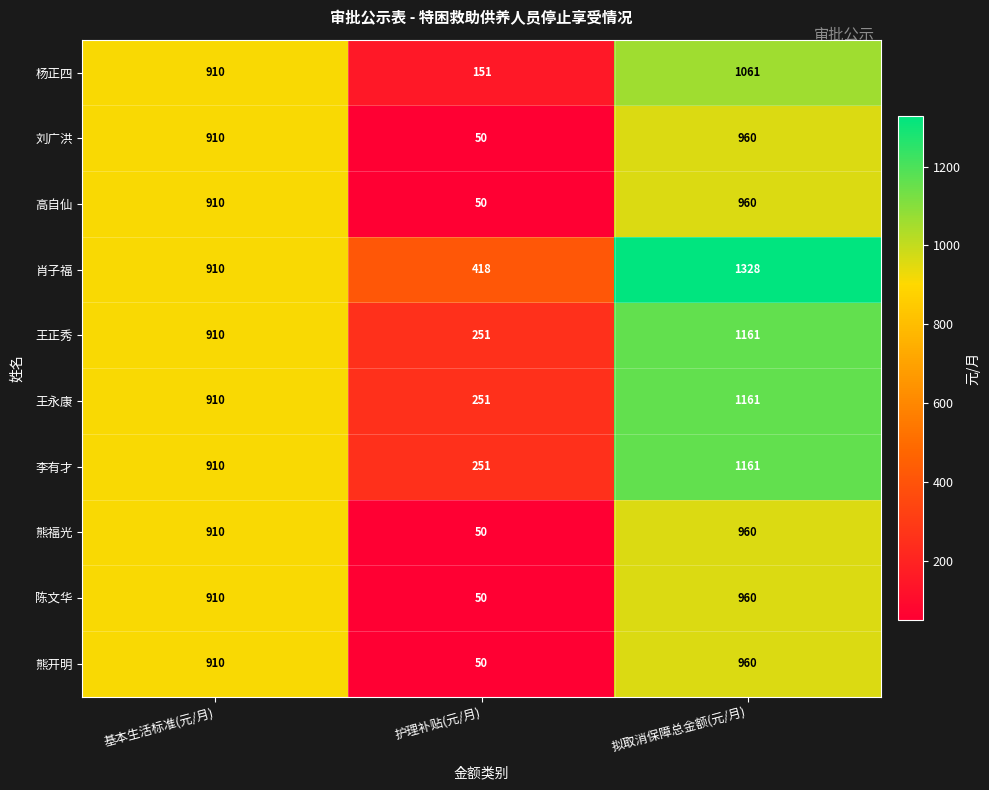

At which category does the chart reach its minimum across all series?

护理补贴(元/月)